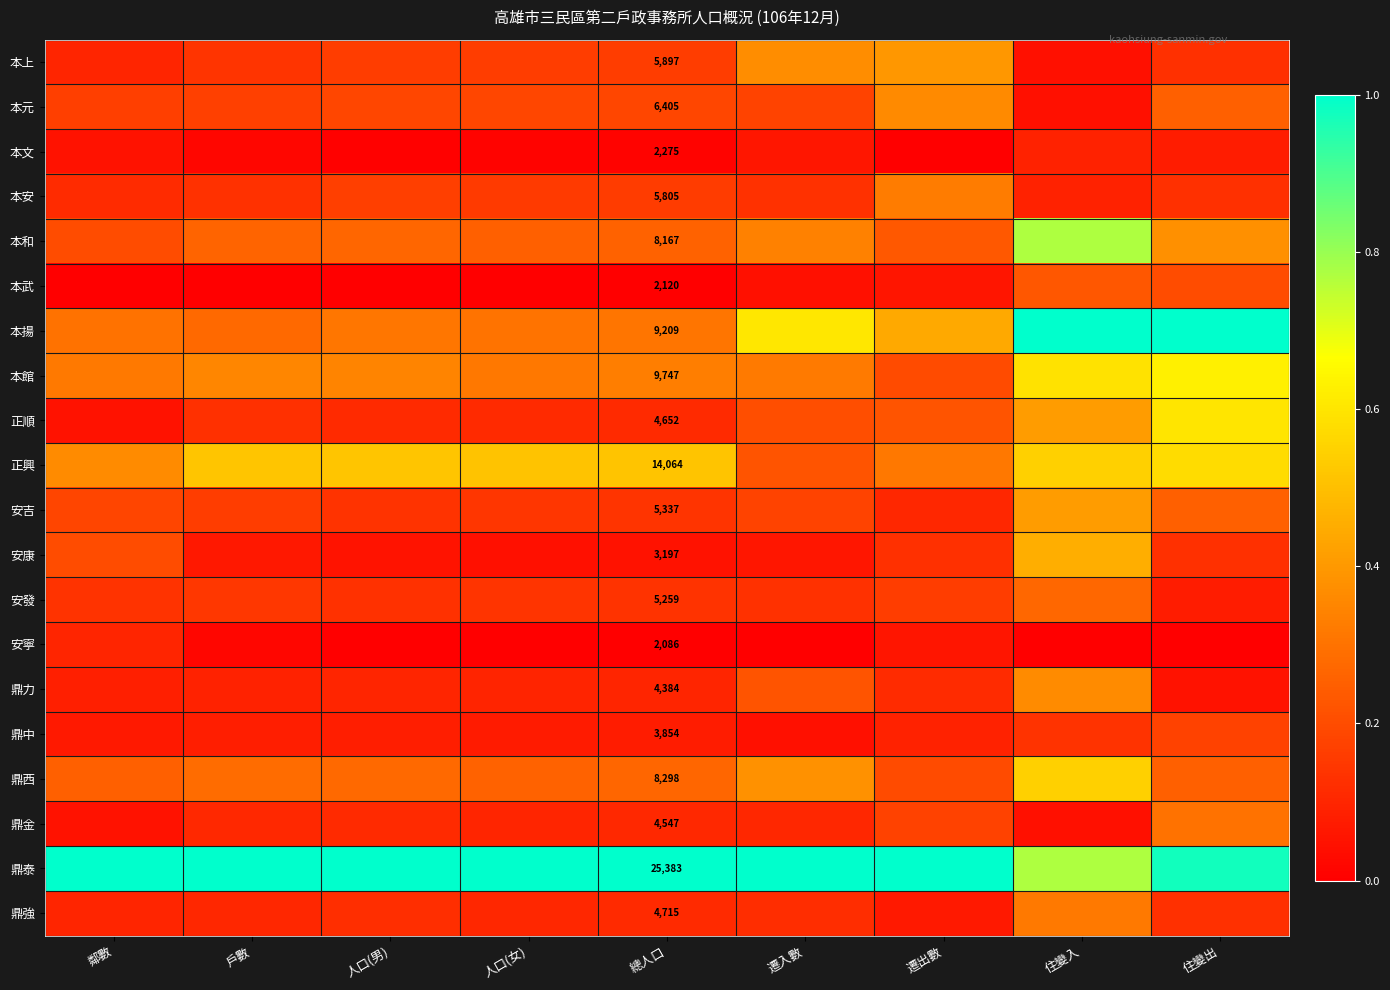

Is the value of 本安 at 總人口 greater than the value of 本武 at 人口(女)?

Yes